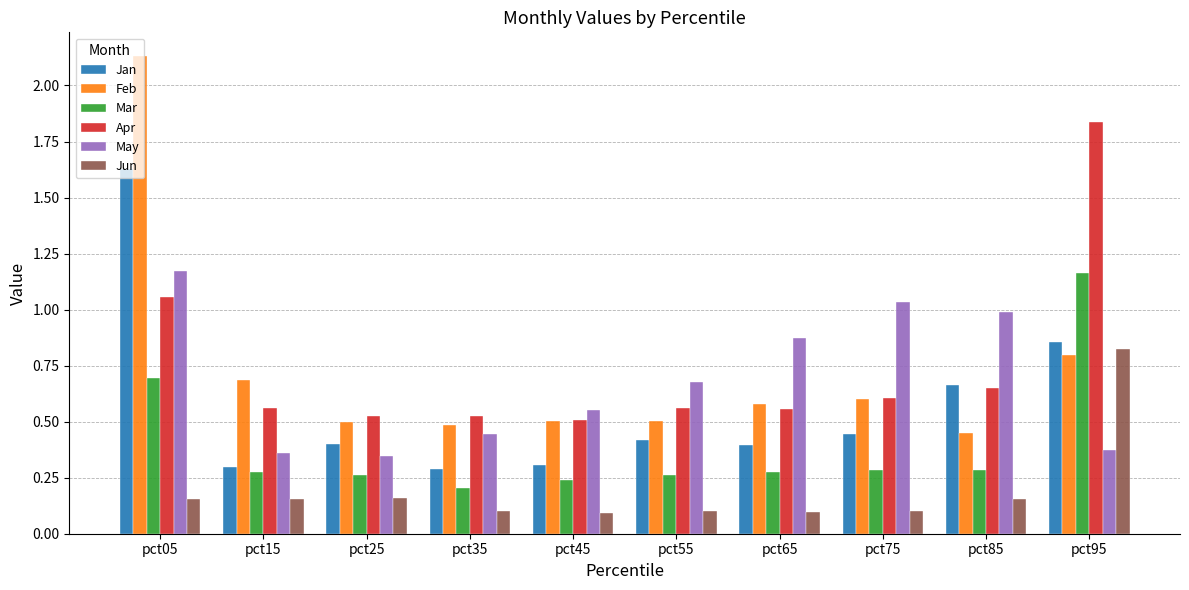

How many groups of bars are there?

10